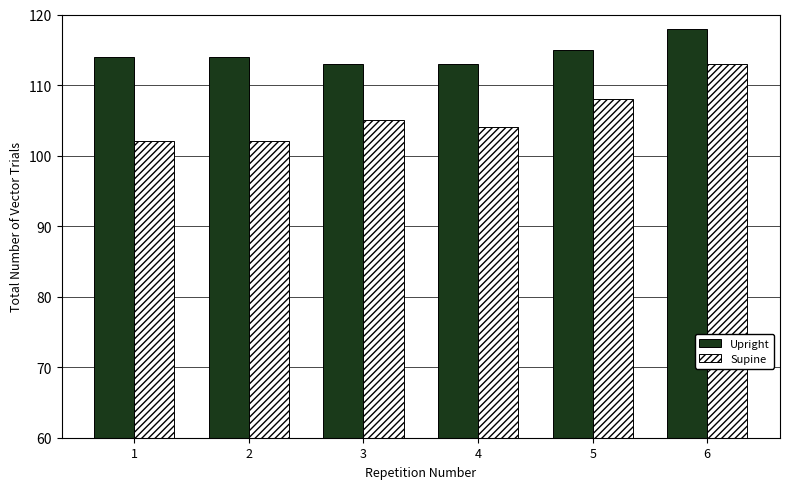

How many bars are there in total?

12